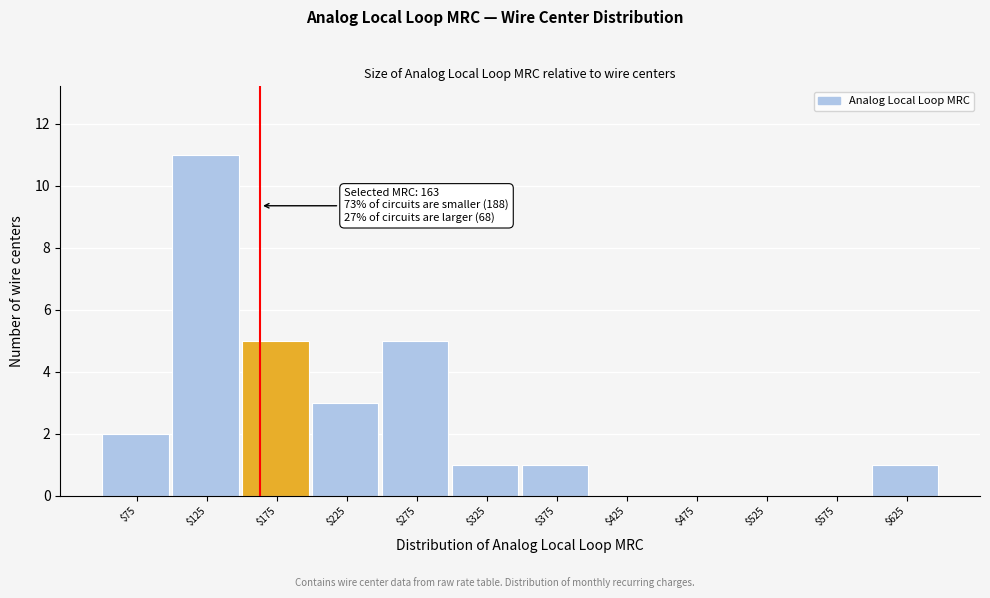

Over which range of the x-axis is the bar tallest?

100 to 150